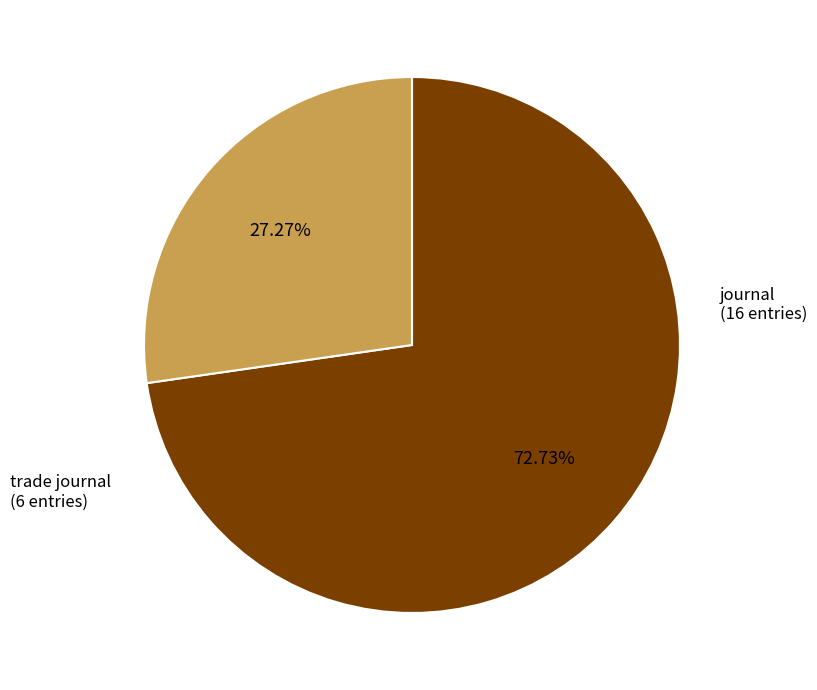

Does trade journal account for over 50% of the chart?

No